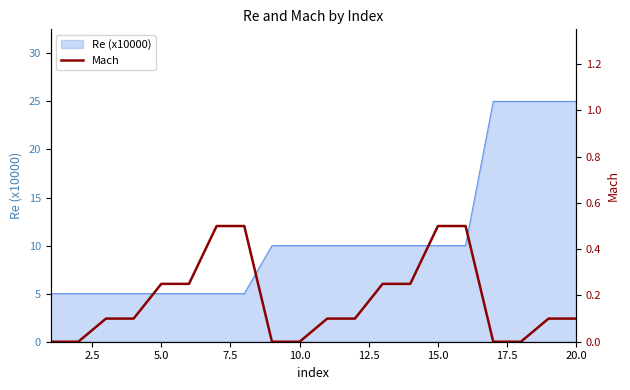

What is the lowest value of the Re (x10000) series?

5